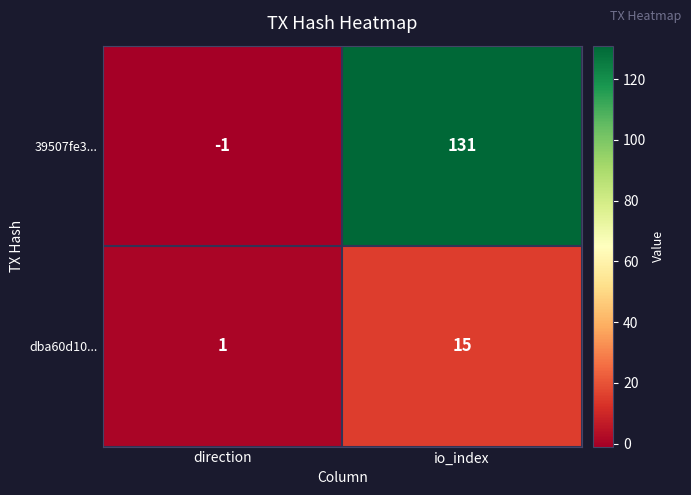

How many data points in 39507fe3... are less than 131?

1